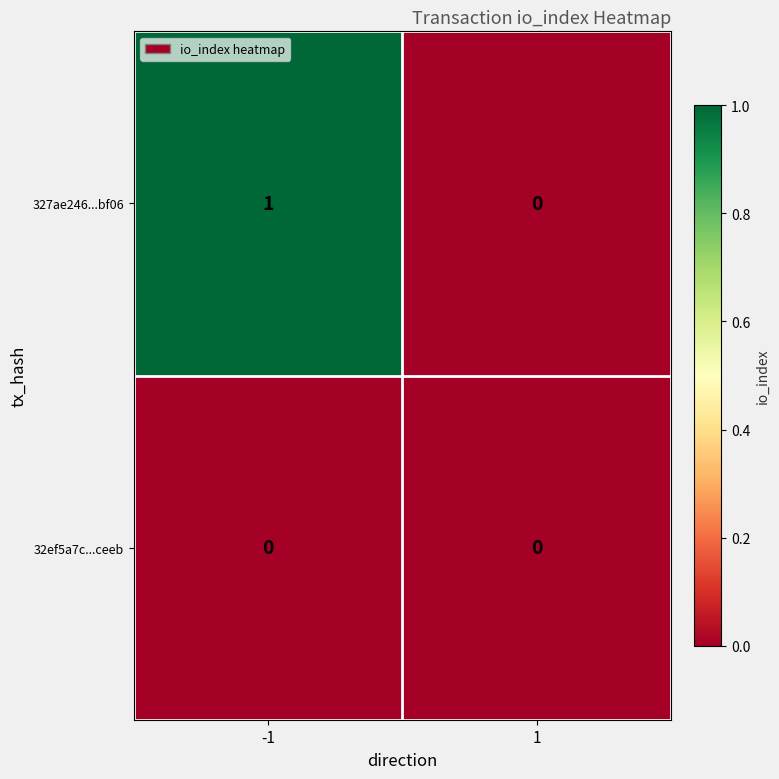

Is the value of 32ef5a7c...ceeb at 1 greater than the value of 327ae246...bf06 at -1?

No